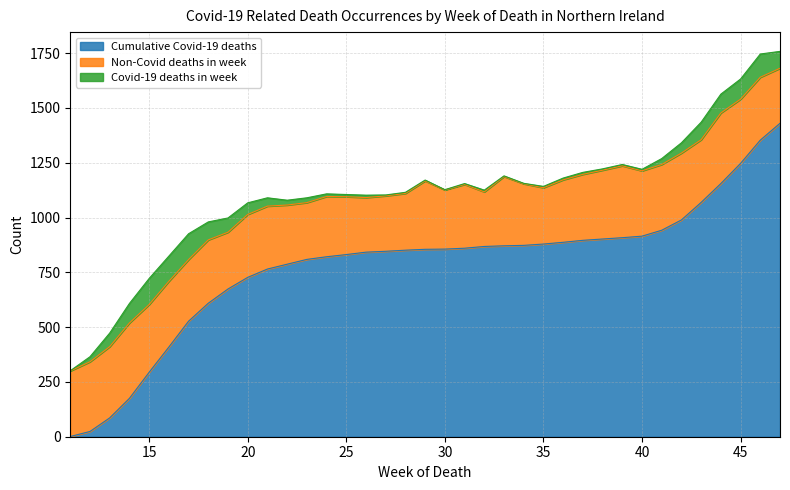

Where is All deaths occurring in week nearest to the value 345?

12